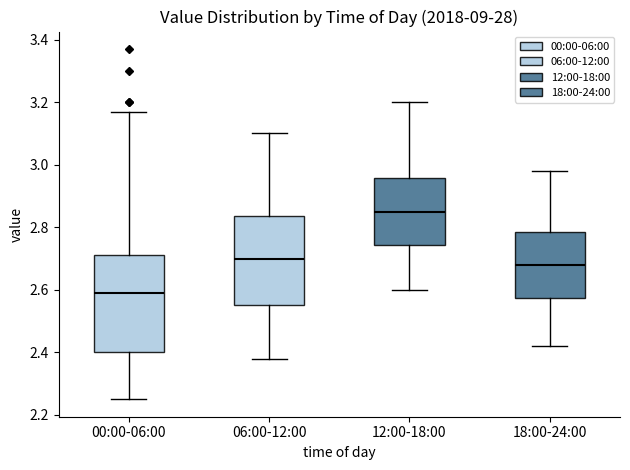

Reading left to right, transcribe this box plot: for each box, give where its median line is, the range the box spans, and where its two whiskers end, as read against the y-axis. The values are not printed on the chart, so give them approximately, as read against the axis.

00:00-06:00: median 2.60, box 2.40 to 2.72, whiskers 2.26 to 3.18
06:00-12:00: median 2.70, box 2.56 to 2.84, whiskers 2.38 to 3.10
12:00-18:00: median 2.86, box 2.74 to 2.96, whiskers 2.60 to 3.20
18:00-24:00: median 2.68, box 2.58 to 2.78, whiskers 2.42 to 2.98